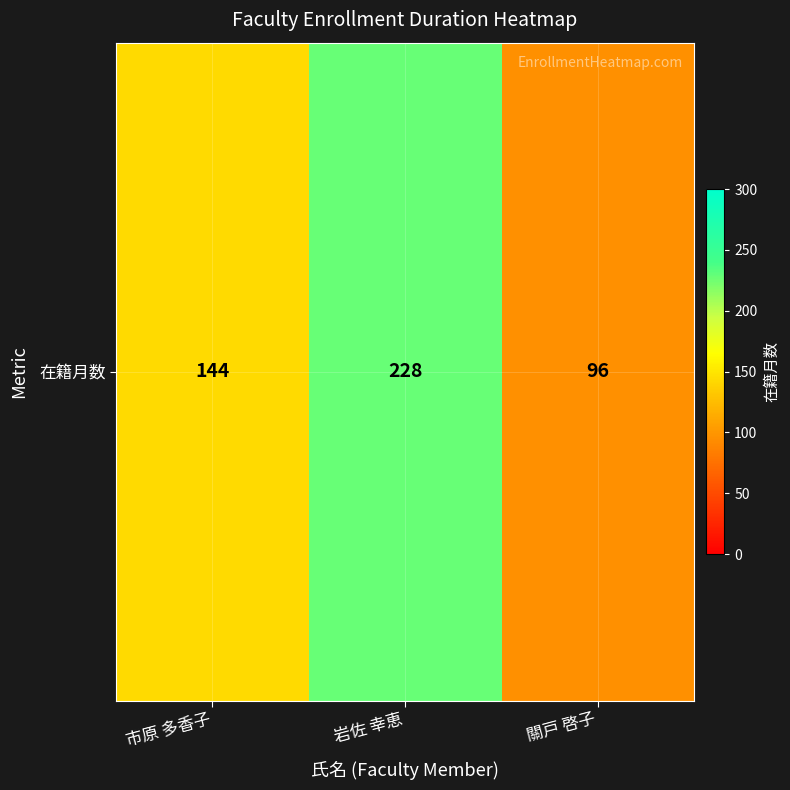

Read the value at 市原 多香子, to the nearest 10.

140